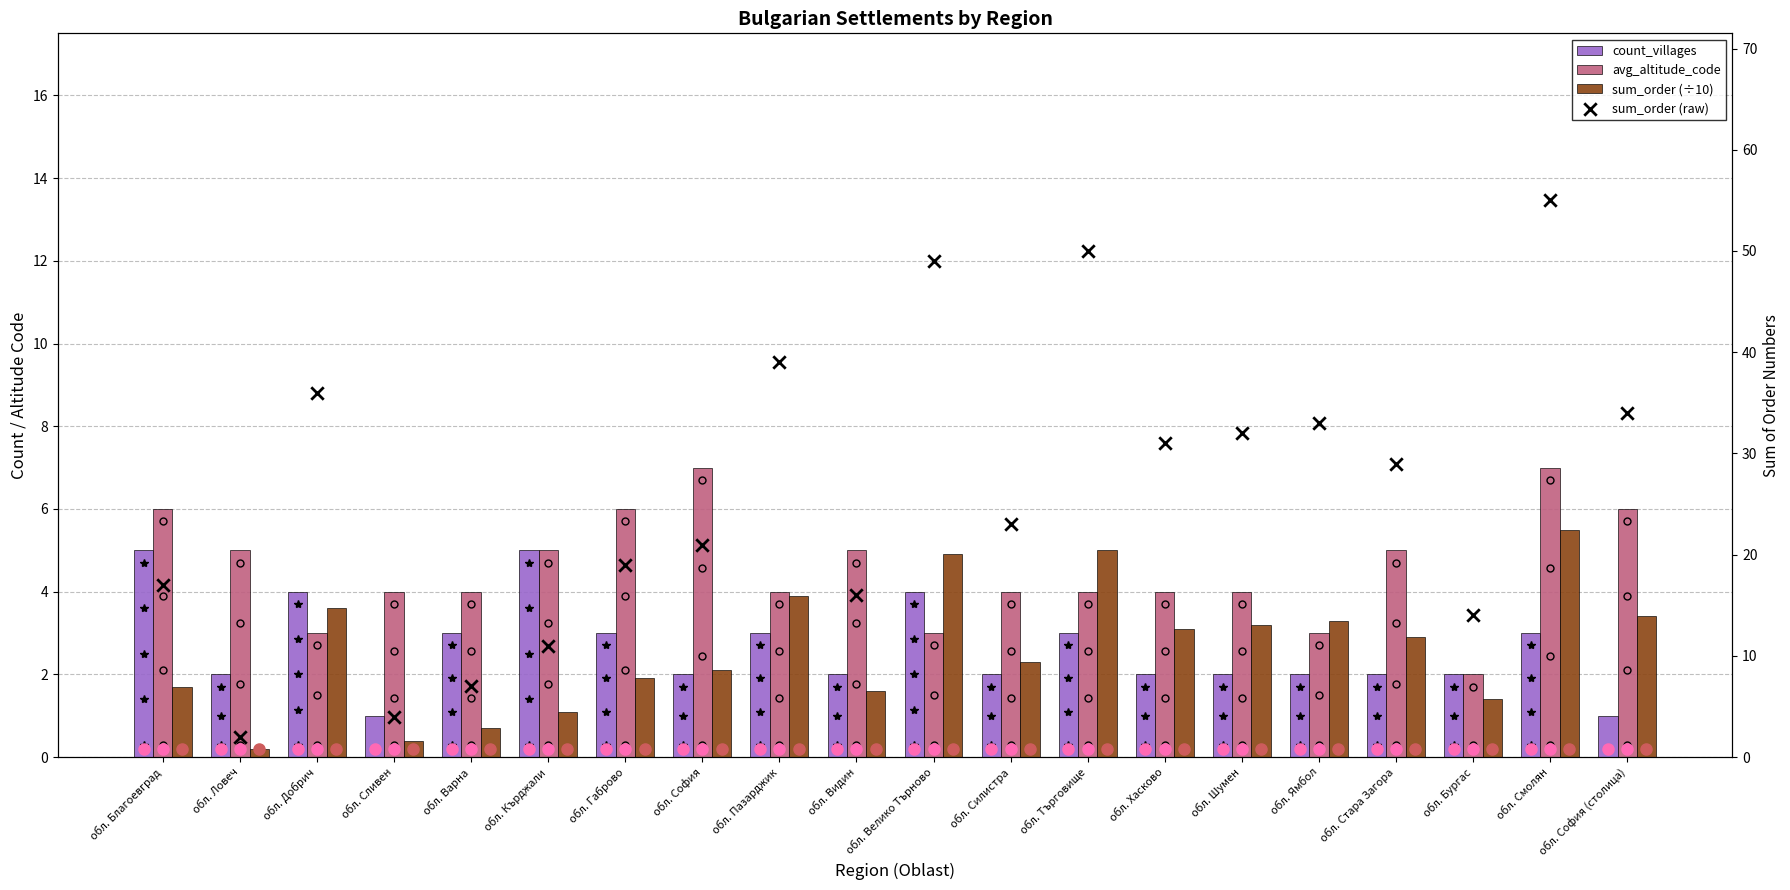

Which series has the widest spread of Y values?

sum_order (raw)